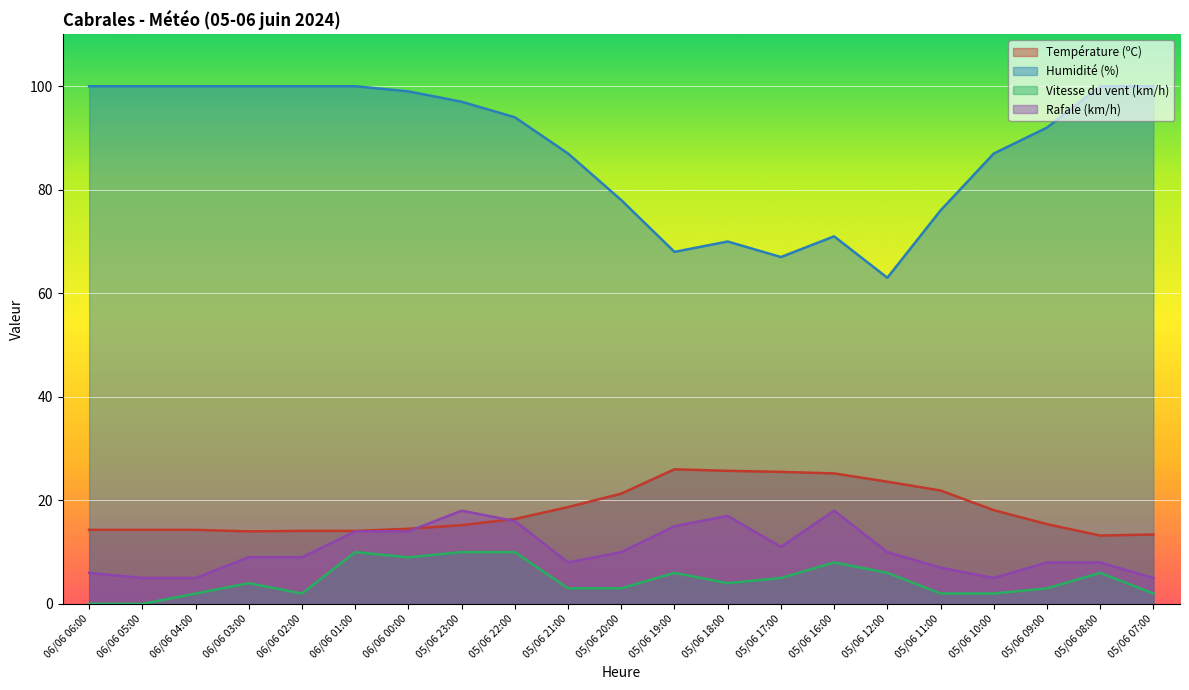

How many series are shown in this chart?

4